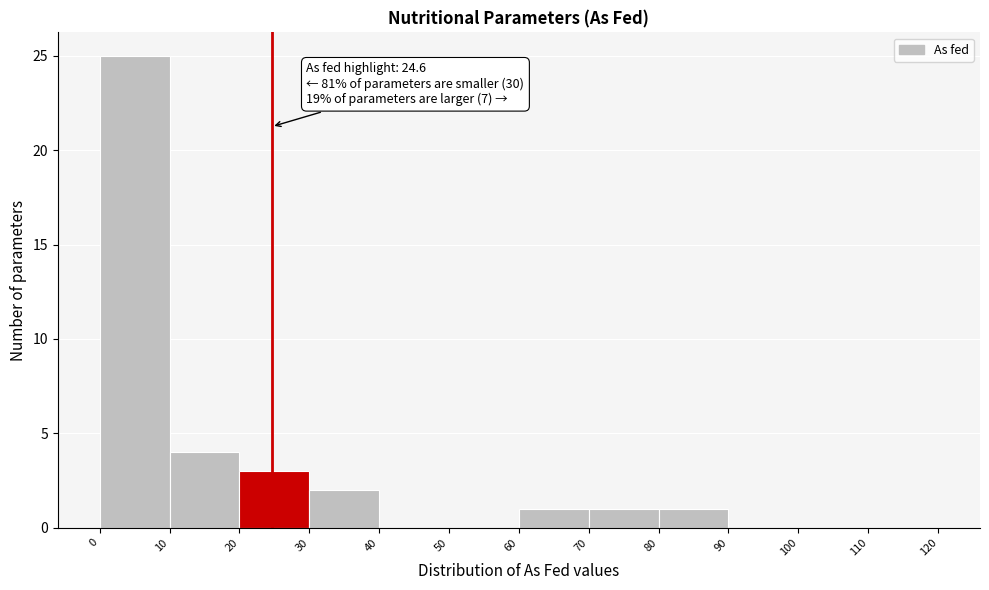

Over which range of the x-axis is the bar tallest?

0 to 10